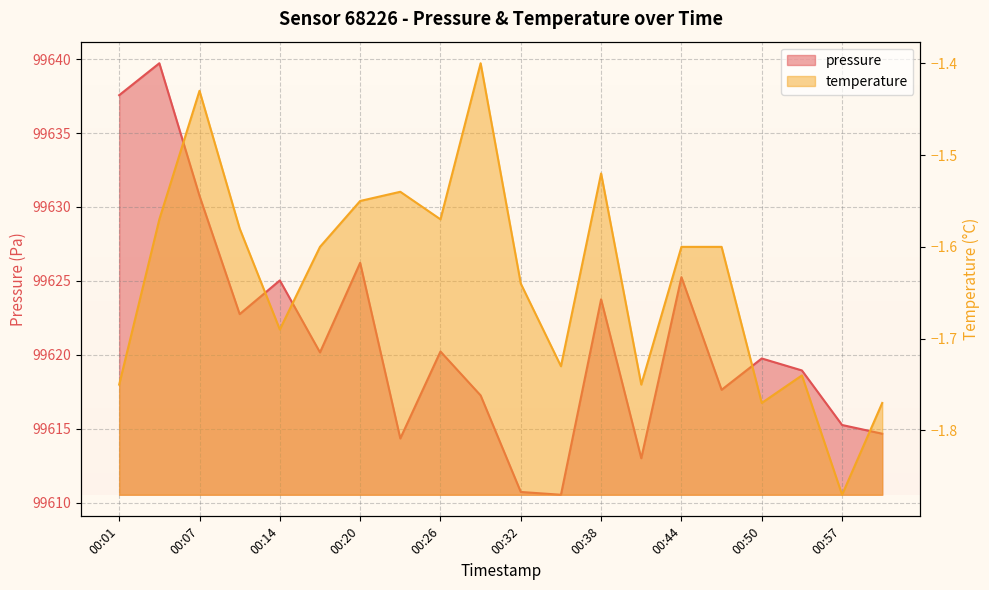

True or false: temperature has a value of -1.6 at 00:11.

True